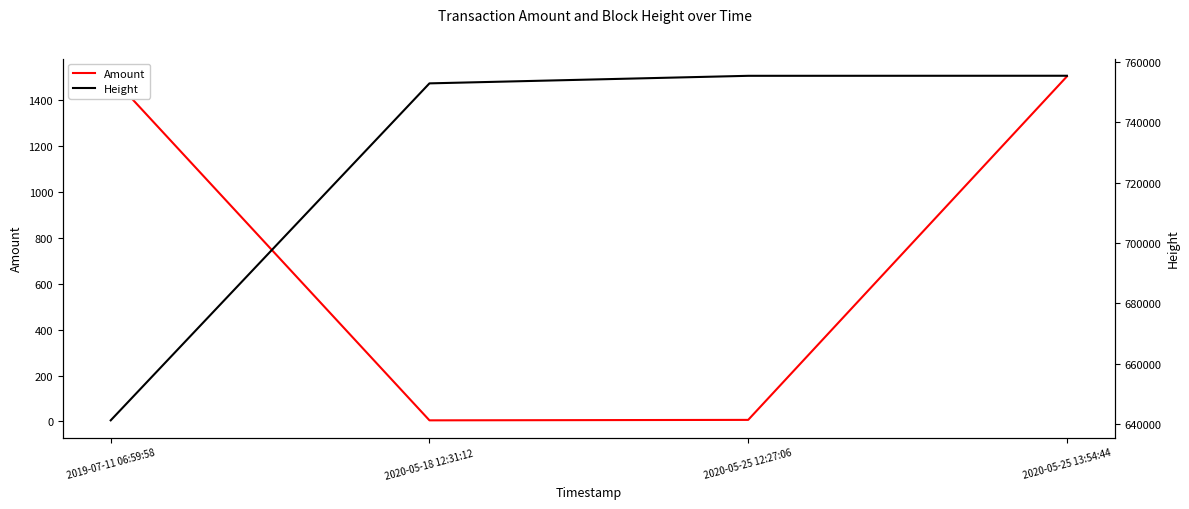

Reading left to right, list all the values displayed in this chart.

Amount: 1505	5	7	1502
Height: 641301	752906	755408	755428